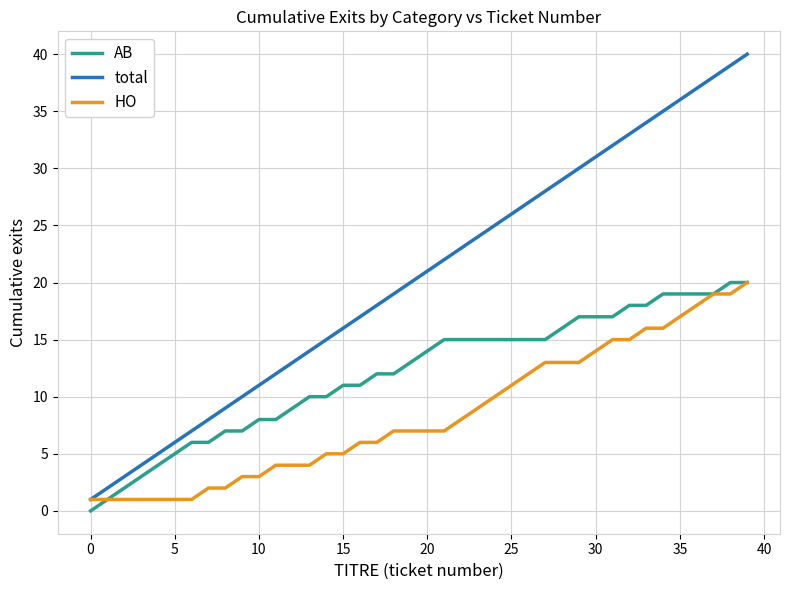

Which series has the largest total across all categories?

total